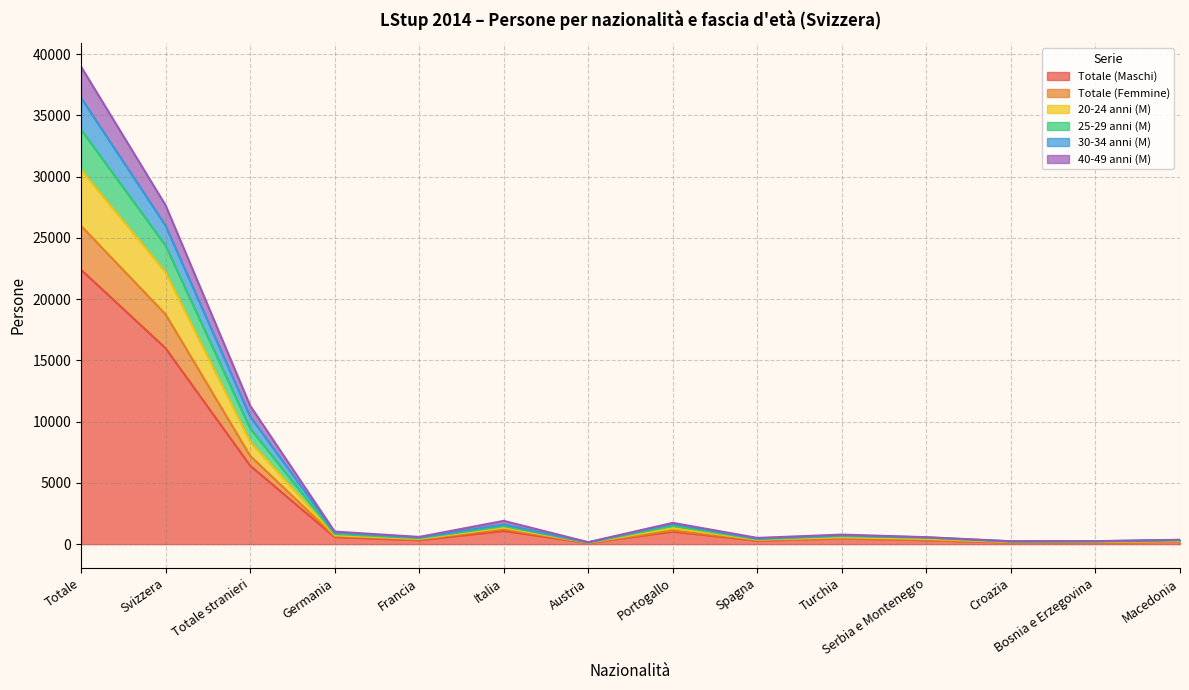

True or false: 40-49 anni (M) and Totale (Maschi) cross at least once.

False